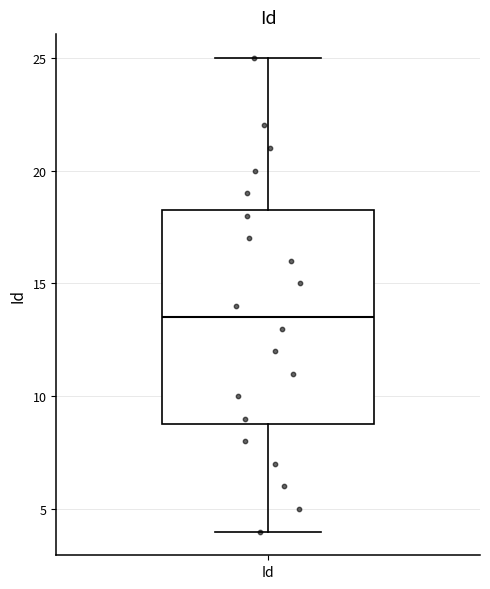

Transcribe this box plot: give where the median line is, the range the box spans, and where the two whiskers end, as read against the y-axis. The values are not printed on the chart, so give them approximately, as read against the axis.

median 13.5, box 9.0 to 18.5, whiskers 4.0 to 25.0